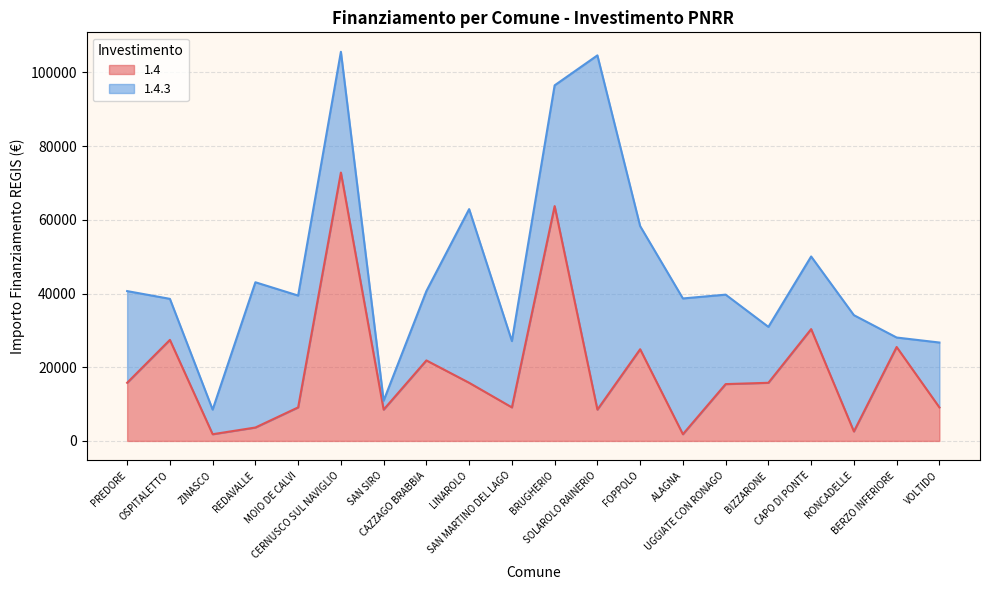

What position from the right is OSPITALETTO?

19